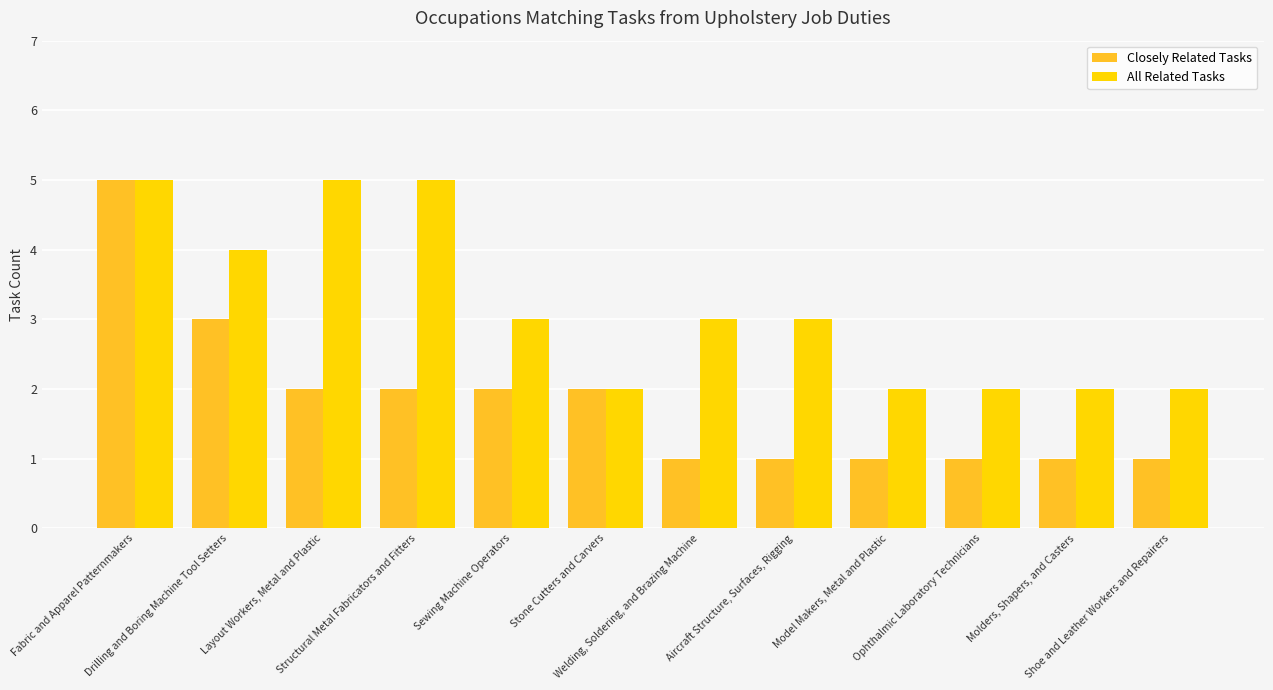

What is the maximum value shown in the chart?

5